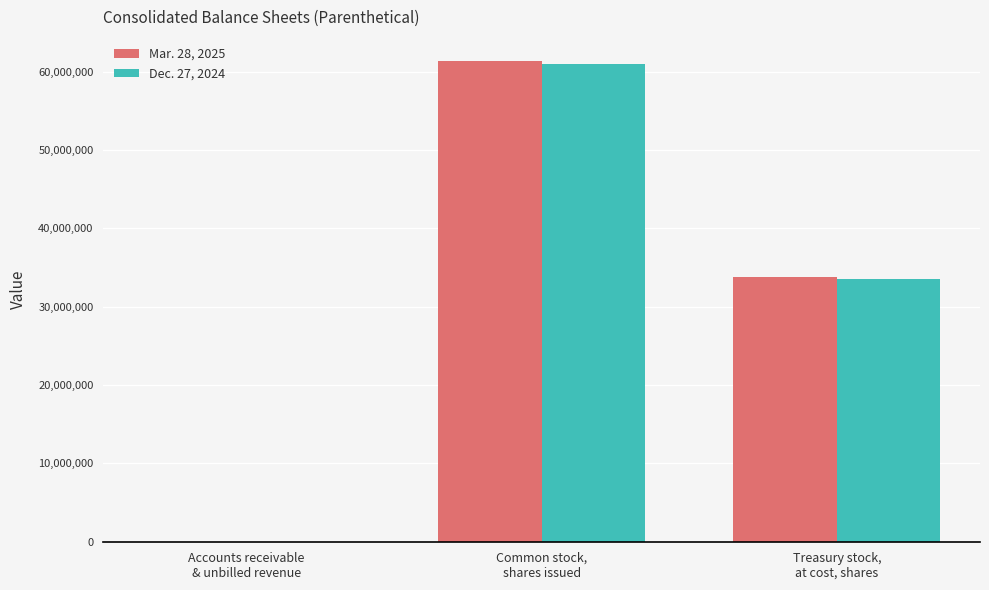

Are the bars grouped side by side (vs. stacked)?

Yes